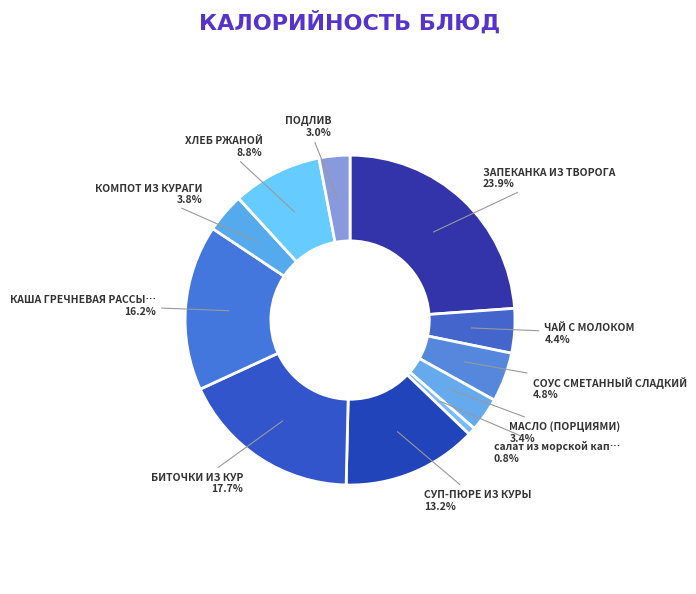

To the nearest percent, what is the difference between the largest and smallest slice percentages?

23%